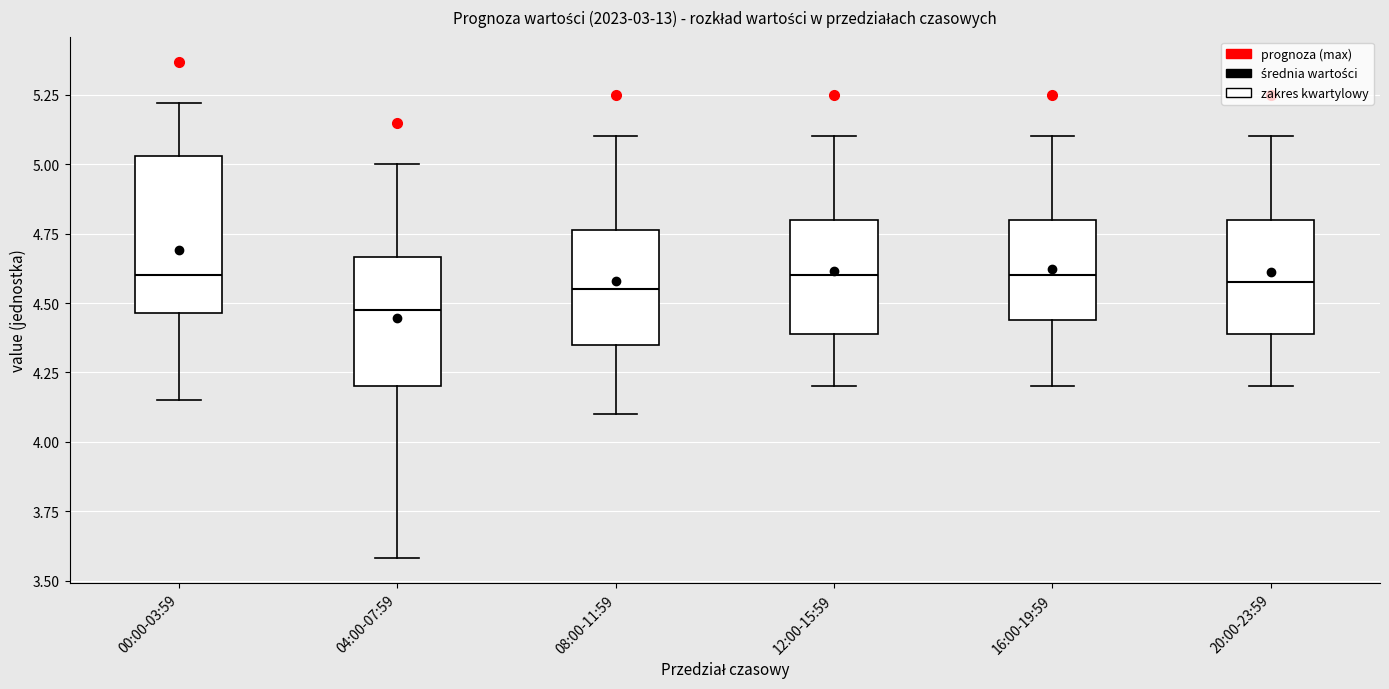

Comparing the boxes themselves (not the whiskers), which one is the tallest?

00:00-03:59